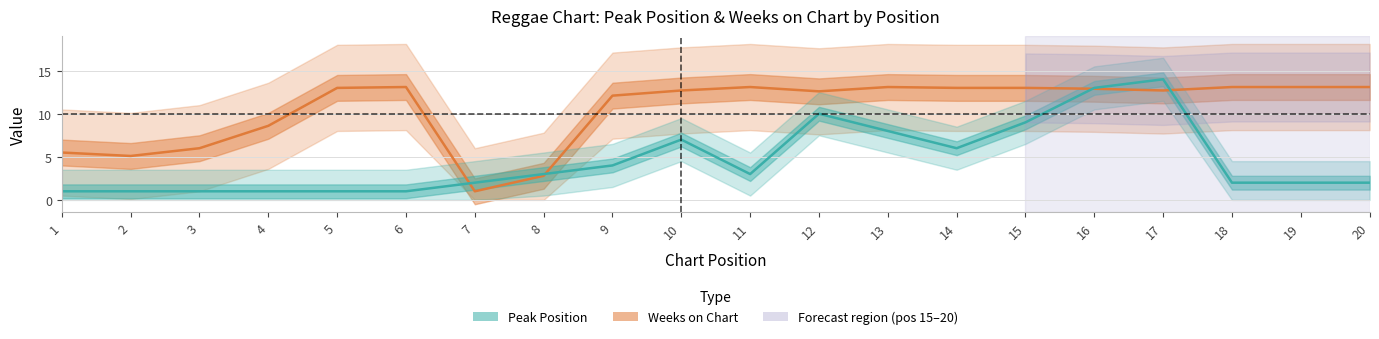

Reading left to right, transcribe all the data shown in this chart.

Weeks on Chart: 5.5	5.1	6.0	8.6	13.0	13.1	1.0	2.8	12.1	12.7	13.1	12.6	13.1	13.0	13.0	12.9	12.7	13.1	13.1	13.1
Peak Position: 1.0	1.0	1.0	1.0	1.0	1.0	2.0	3.0	4.0	7.0	3.0	10.0	8.0	6.0	9.0	13.0	14.0	2.0	2.0	2.0